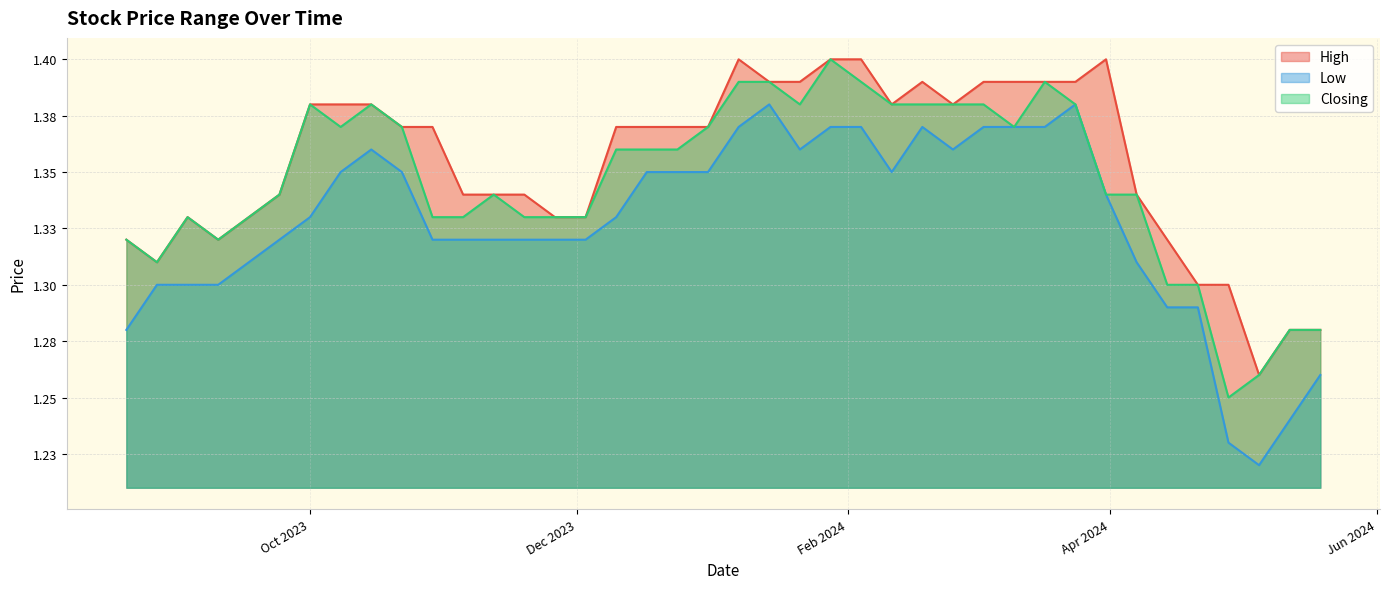

Which series has the widest spread of values?

Low